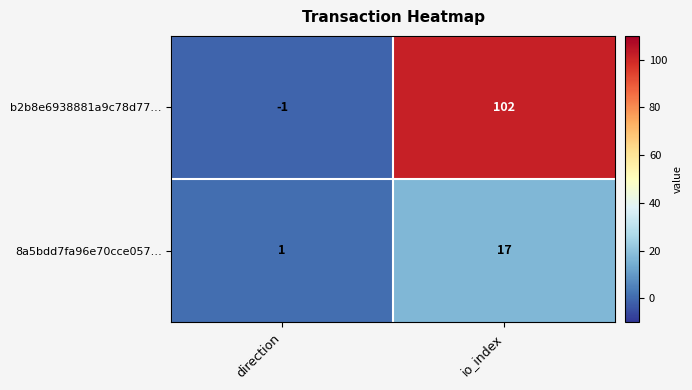

Read the b2b8e6938881a9c78d77… value at io_index, to the nearest 50.

100